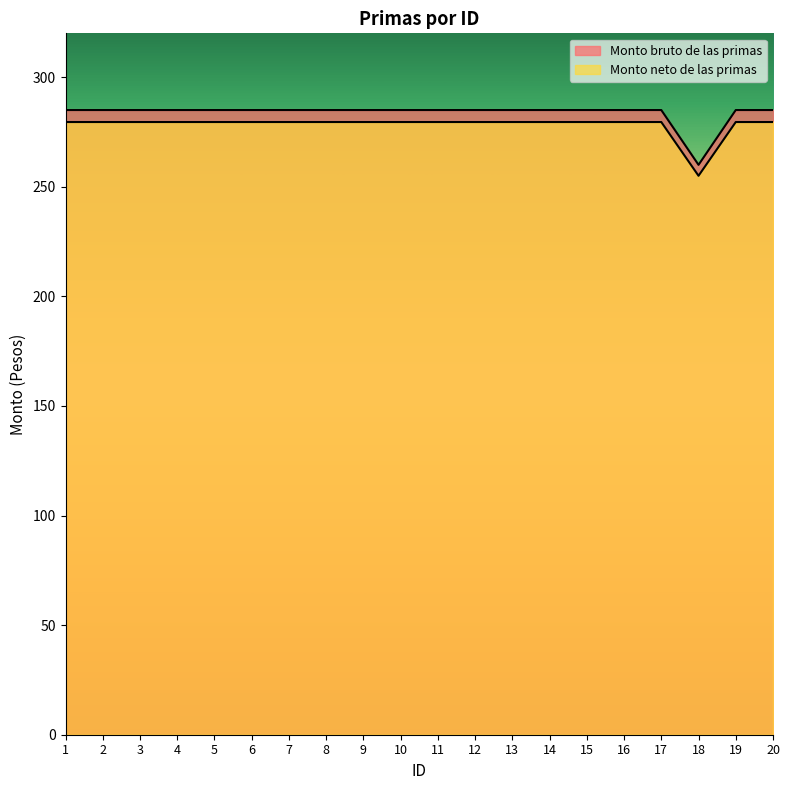

How many lines are shown in the chart?

2